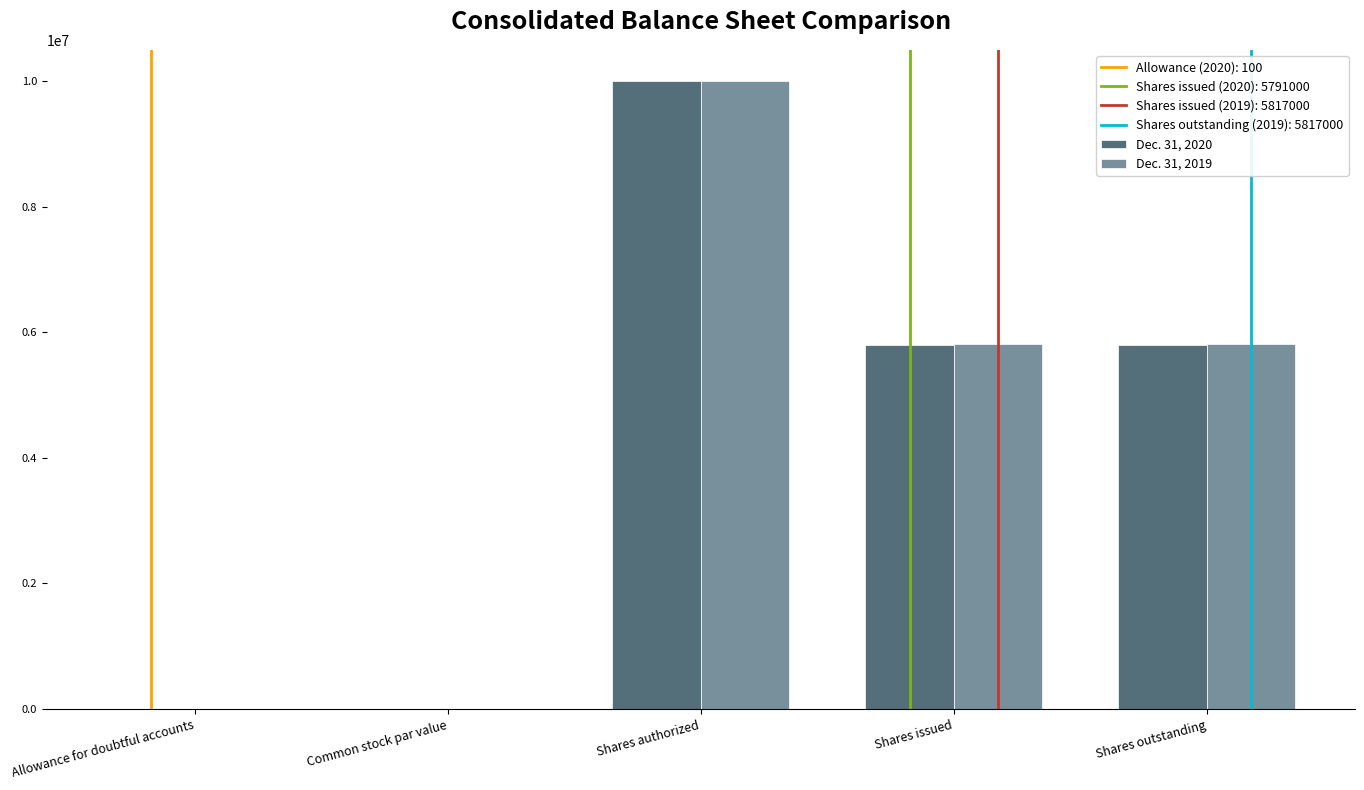

Which label corresponds to the largest value in the chart?

Shares authorized